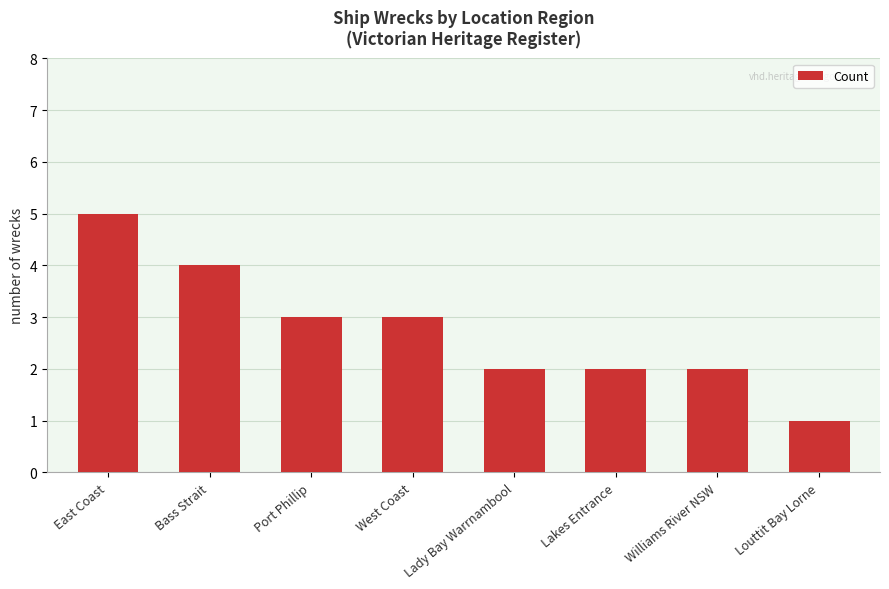

What is the label of the 4th bar from the right?

Lady Bay Warrnambool